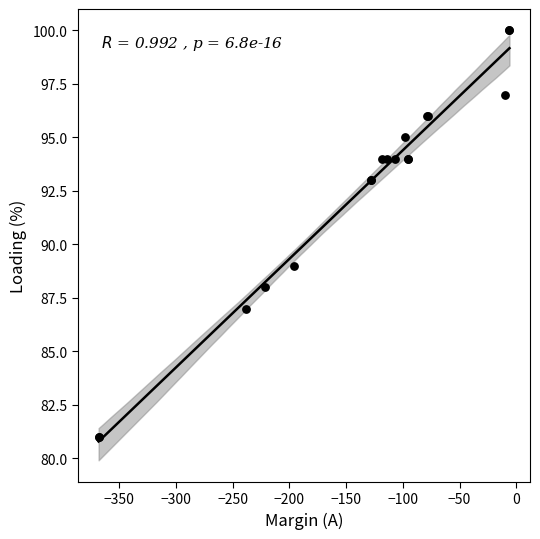

What Y value in the scatter plot is closest to 90?

89